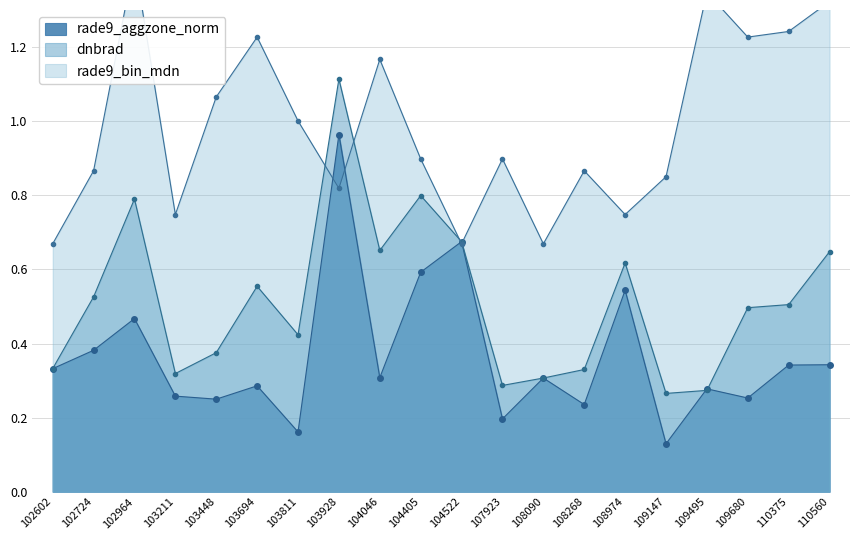

At which category does dnbrad reach its first local peak?

102964